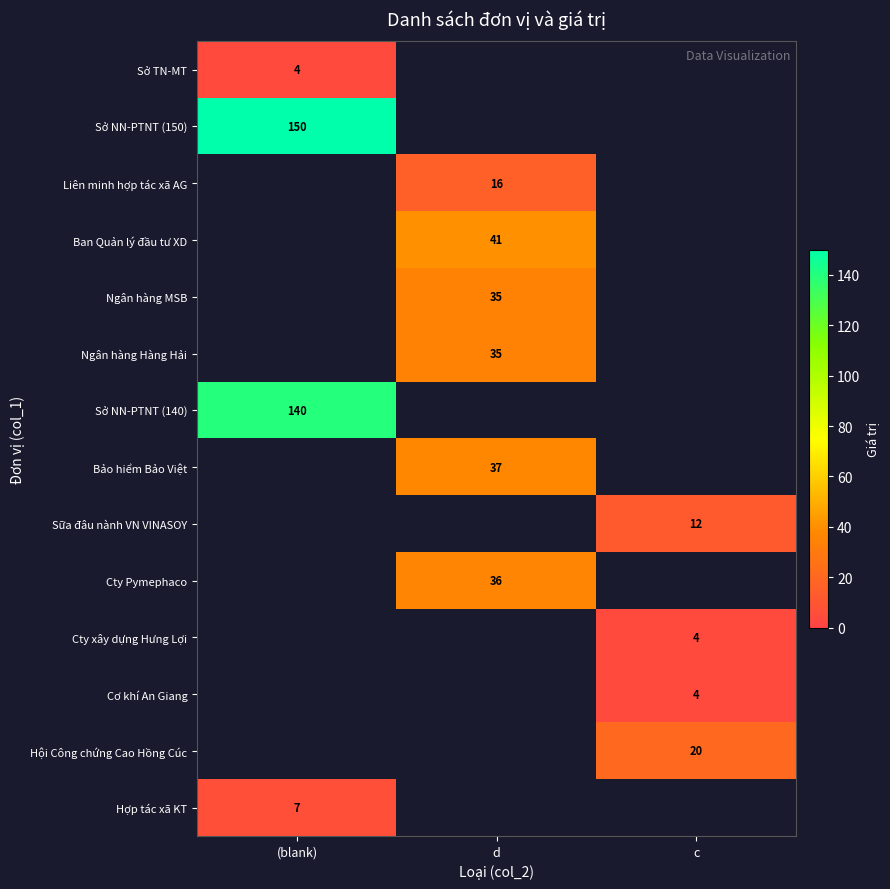

What is the maximum value shown in the chart?

150.0